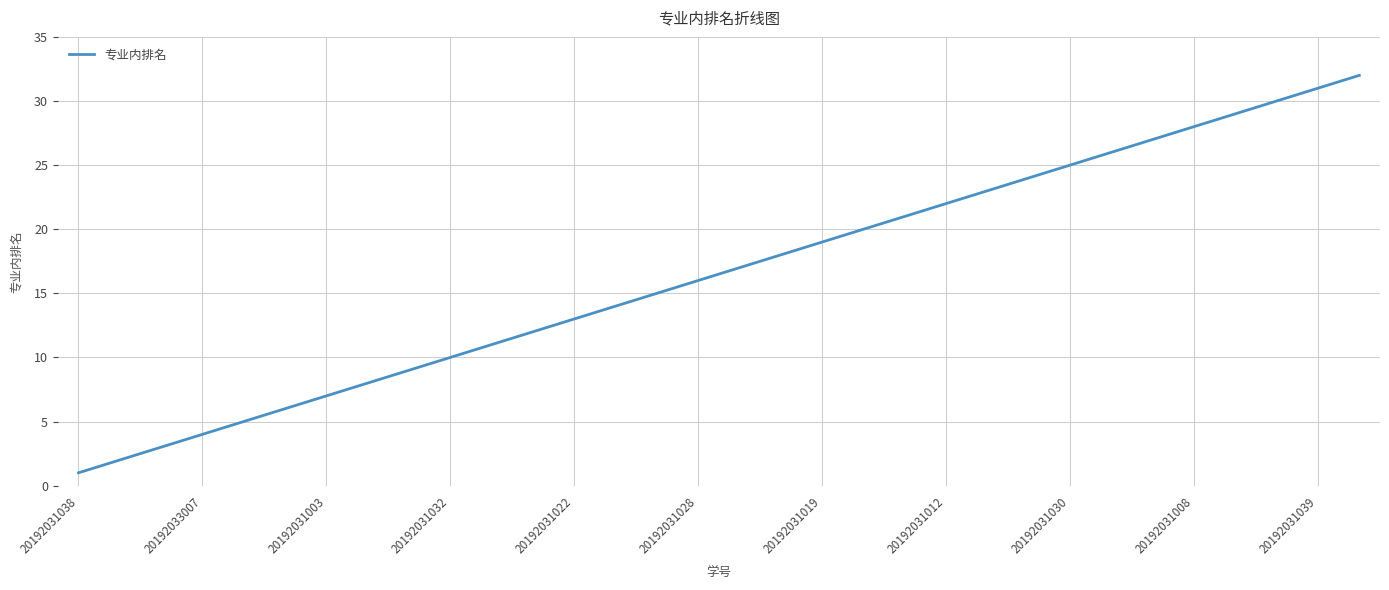

Reading left to right, extract all data points from this chart.

1	2	3	4	5	6	7	8	9	10	11	12	13	14	15	16	17	18	19	20	21	22	23	24	25	26	27	28	29	30	31	32